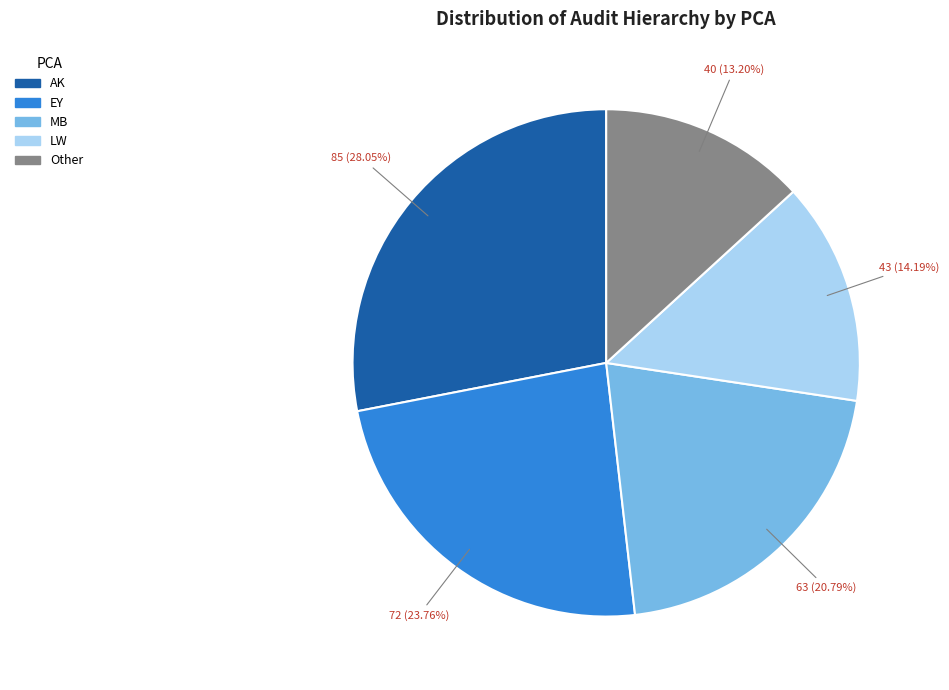

How many slices are in this pie chart?

5